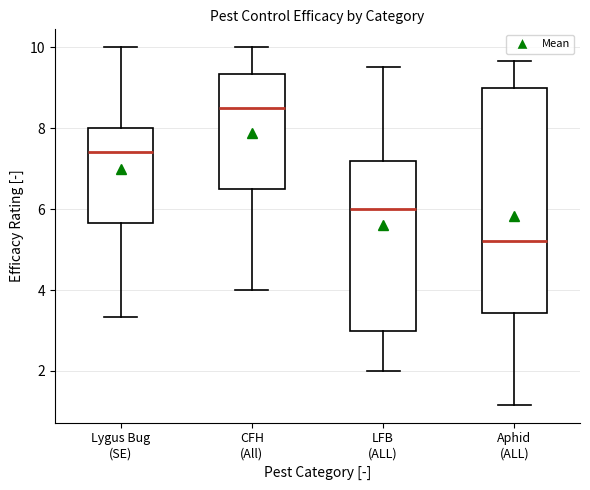

Where does the lower whisker of the box for CFH (All) end on the y-axis? The values are not printed on the chart, so give them approximately, as read against the axis.

4.0